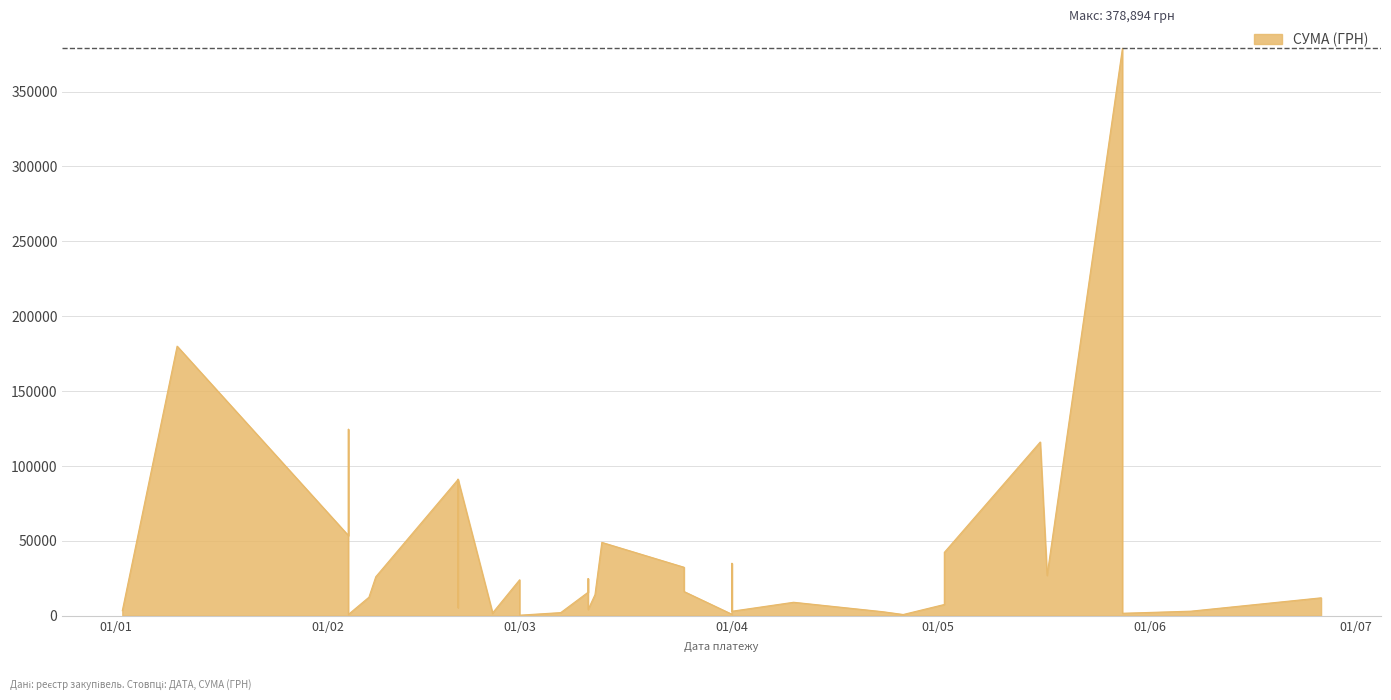

What is the greatest value displayed?

378894.0